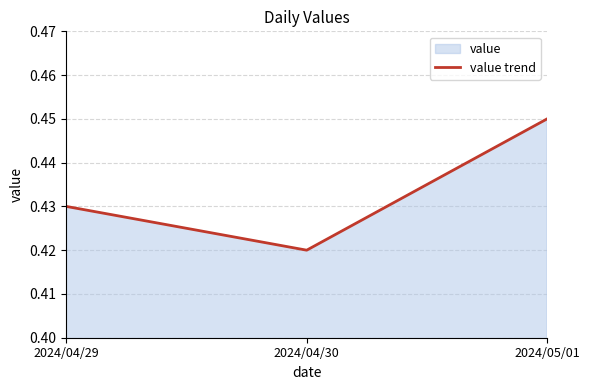

What is the label of the 3rd point from the right?

2024/04/29